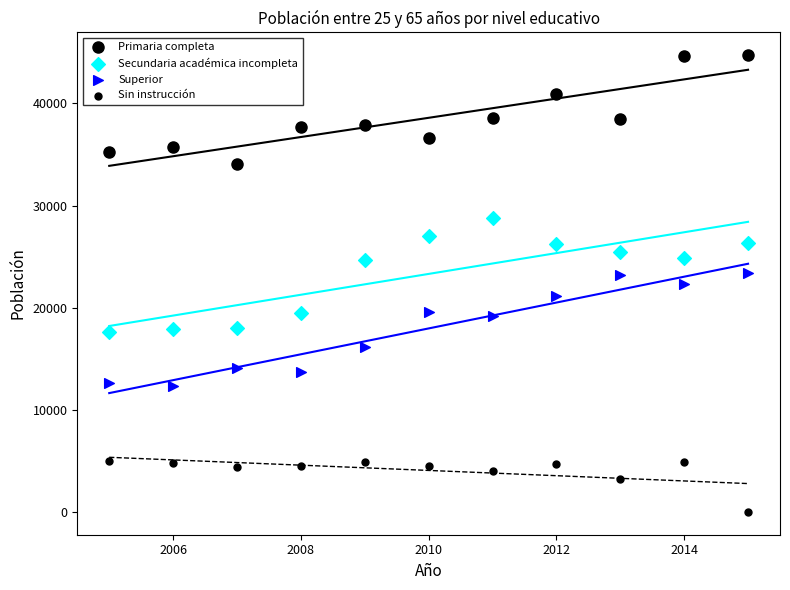

How many points are shown in the scatter plot?

44